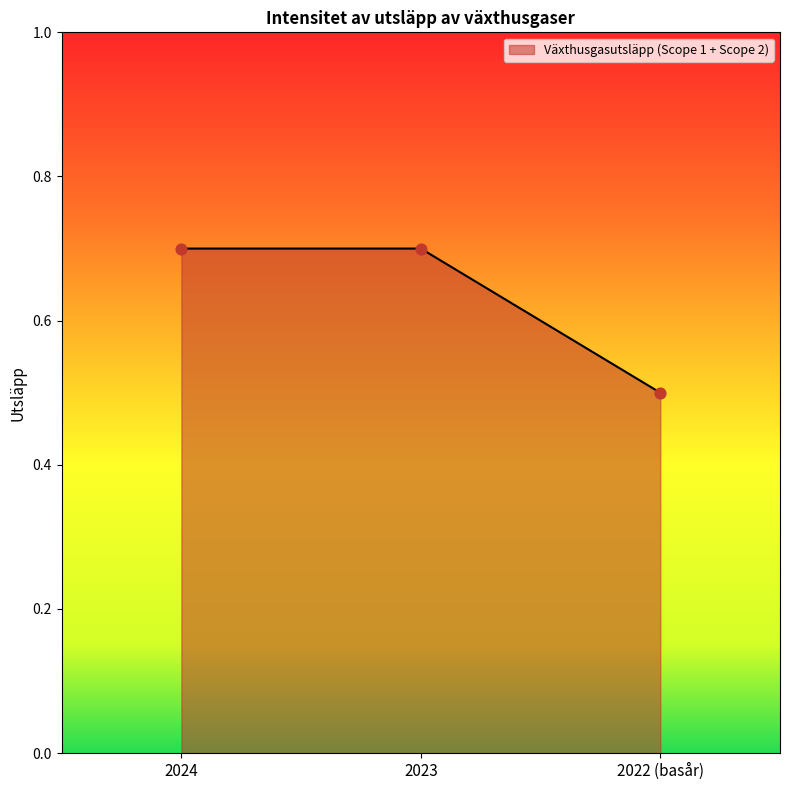

What is the change in value from 2024 to 2022 (basår)?

-0.2